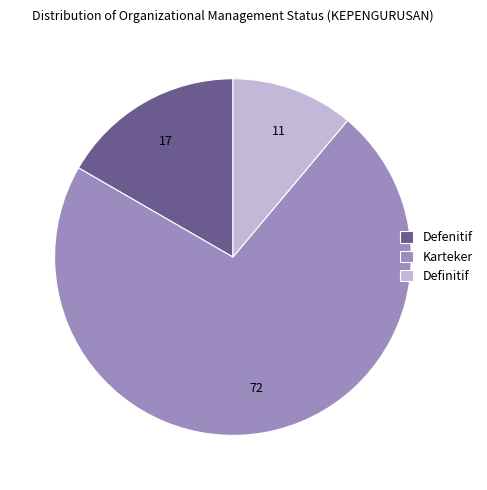

The Defenitif slice represents 17% of the pie. True or false?

True